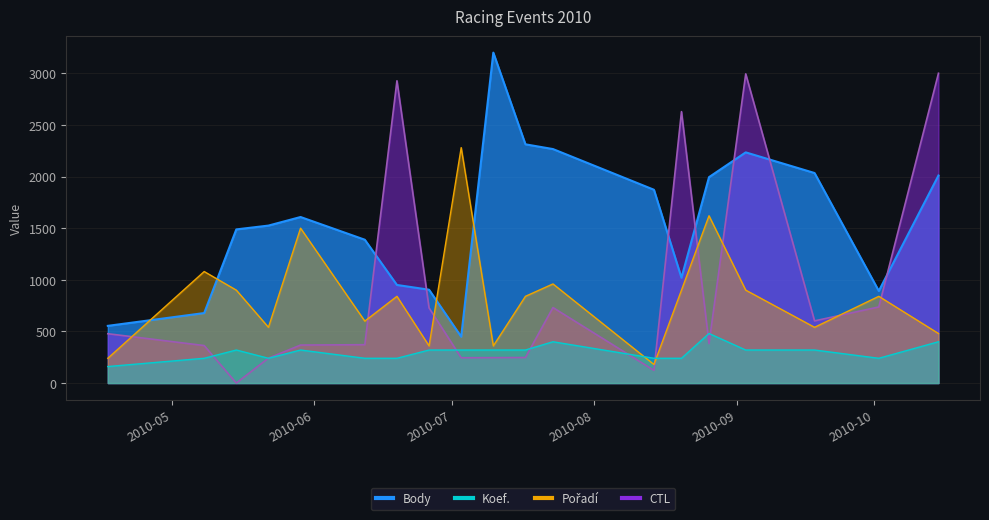

What is the average value of the CTL series?

916.5